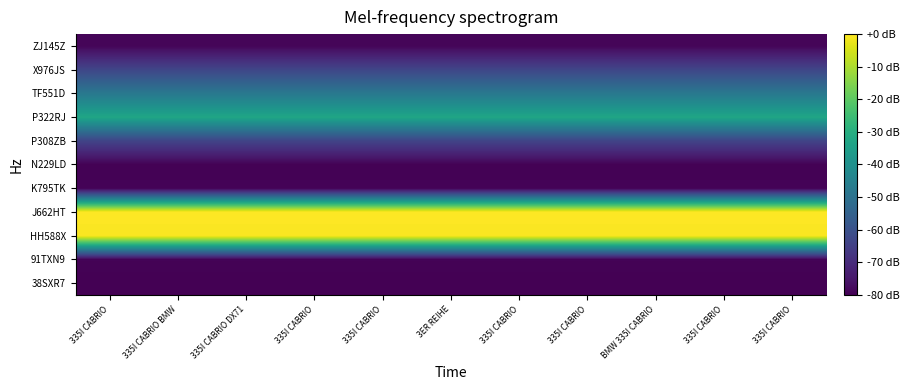

At which category is the sum across all series the highest?

335I CABRIO